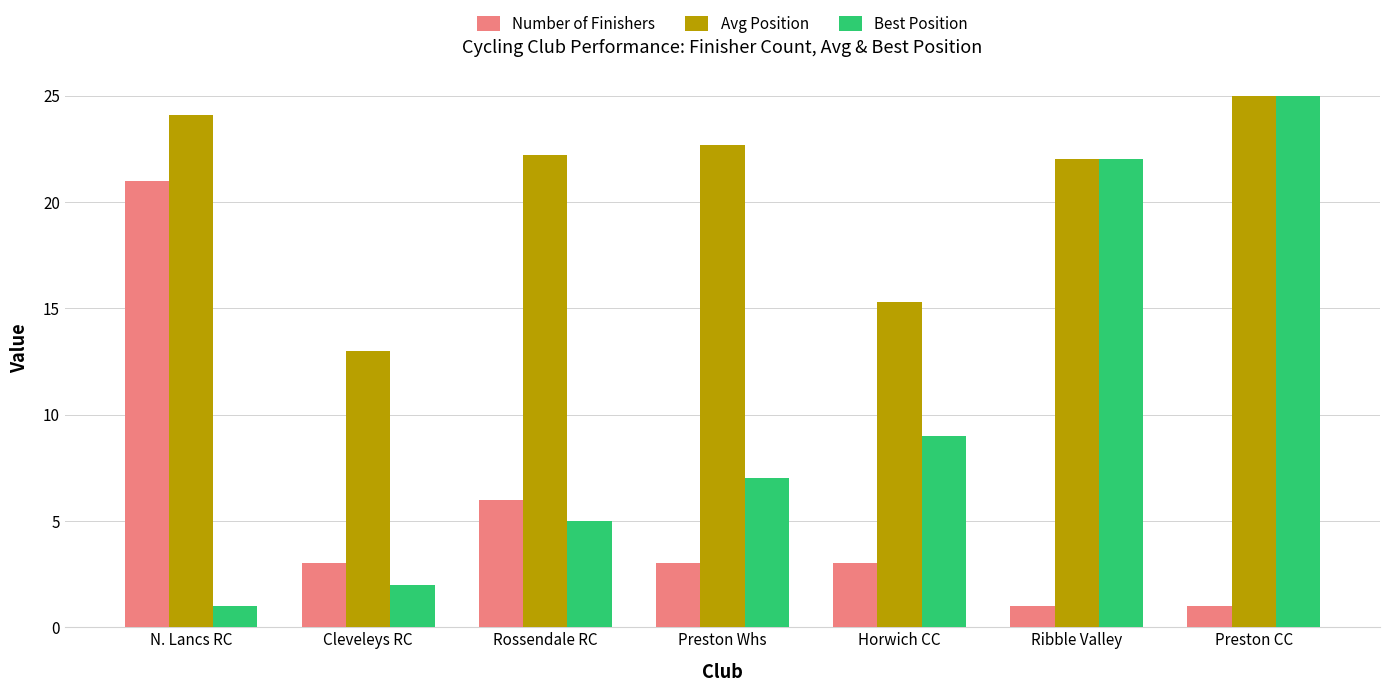

Which series has the largest total across all categories?

Avg Position